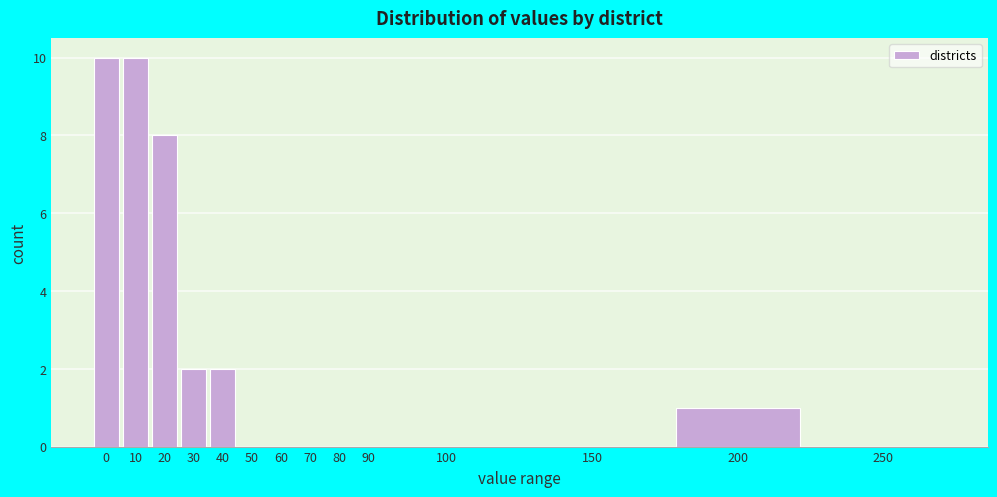

Reading right to left, what are all the values shown in this chart?

250=0	200=1	150=0	100=0	90=0	80=0	70=0	60=0	50=0	40=2	30=2	20=8	10=10	0=10